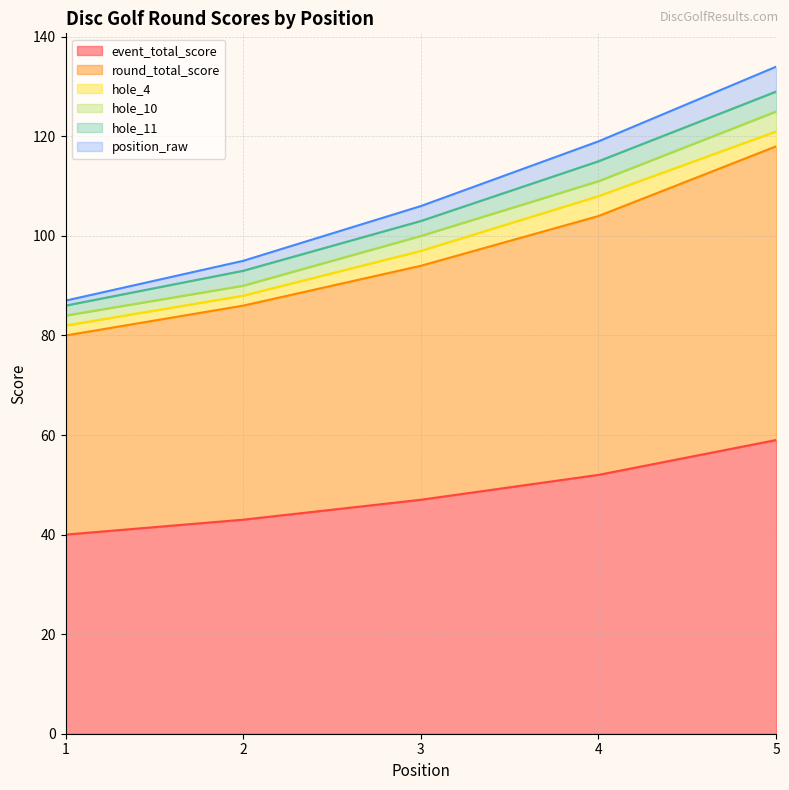

What is the value of the event_total_score point at the 5th from the left?

59